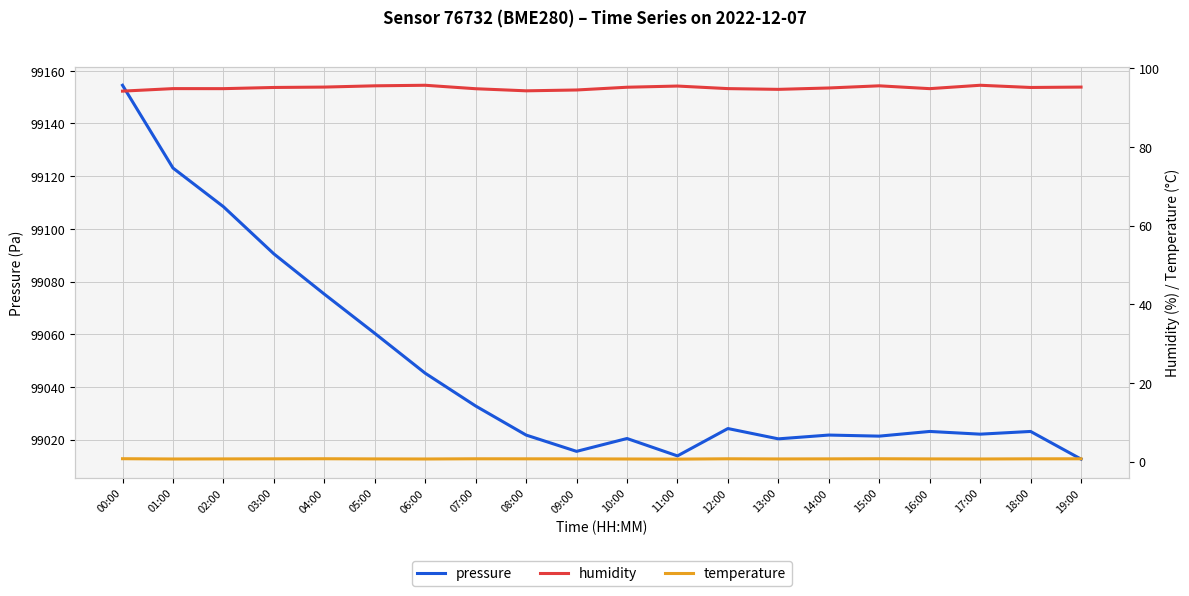

What position from the left is 19:00?

20